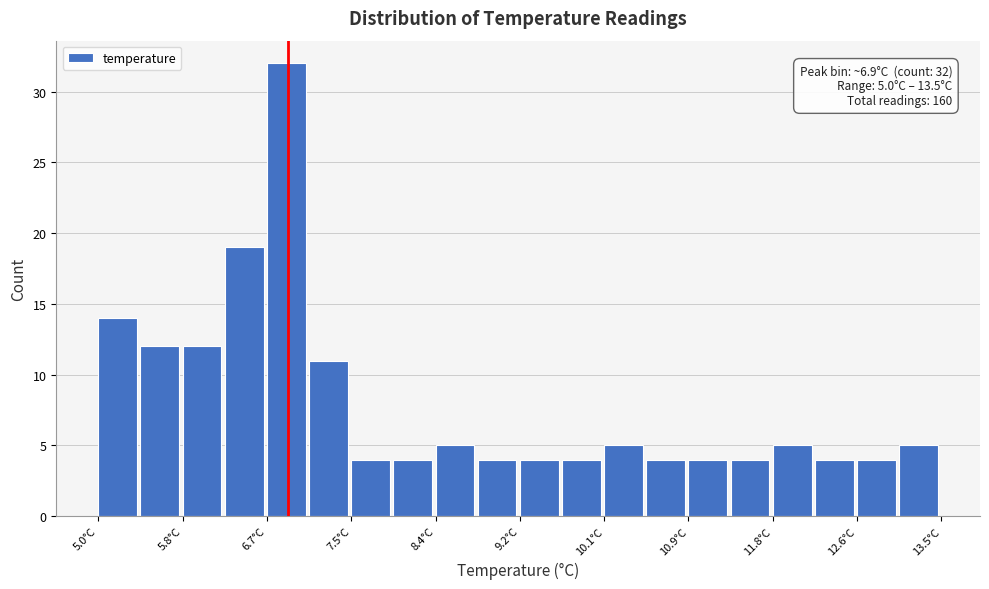

Over which range of the x-axis is the bar tallest?

6.7 to 7.1